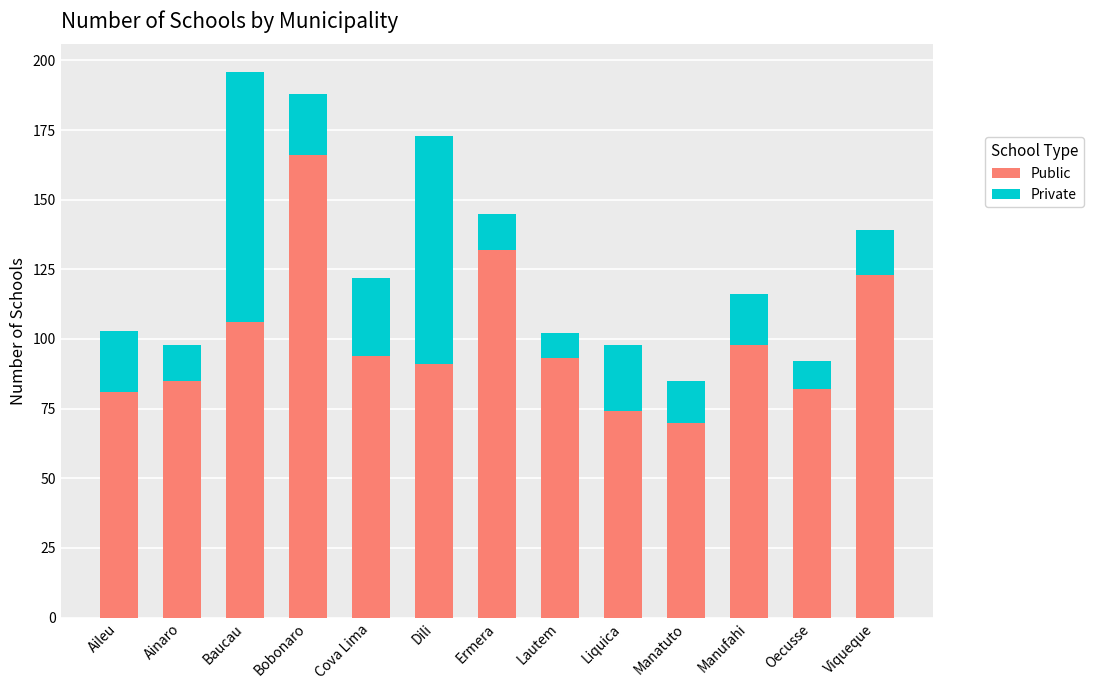

What is the lowest value of the Public series?

70